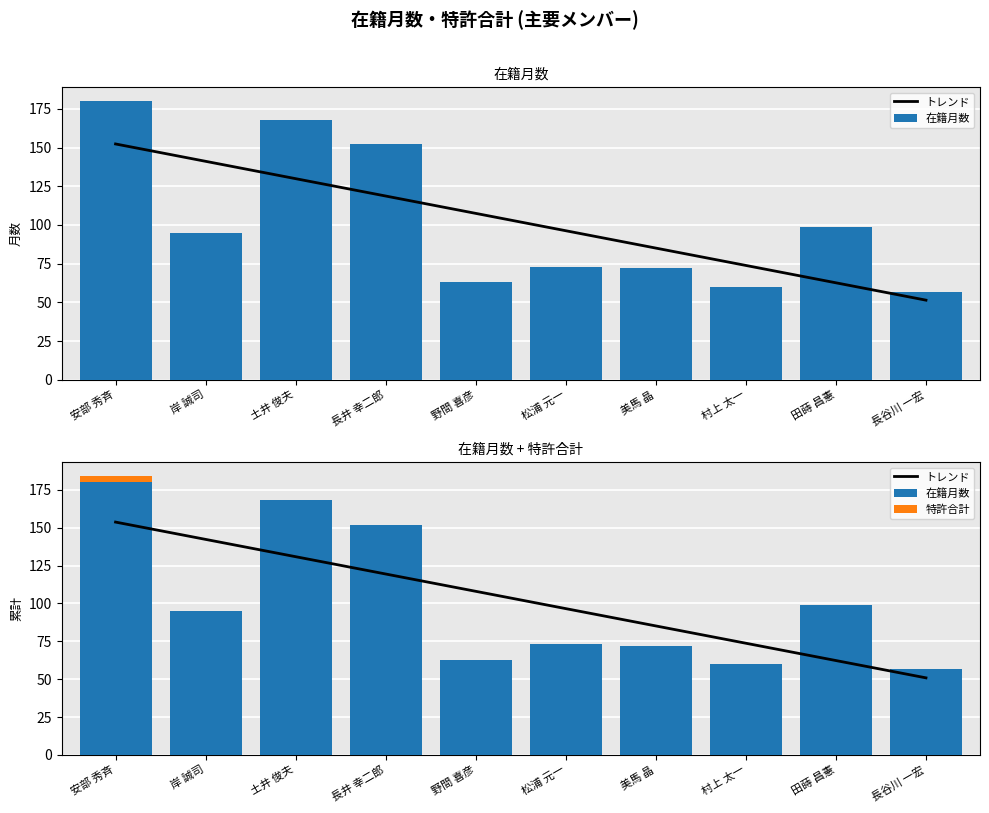

Which series changed the most between 岸 誠司 and 松浦 元一?

トレンド